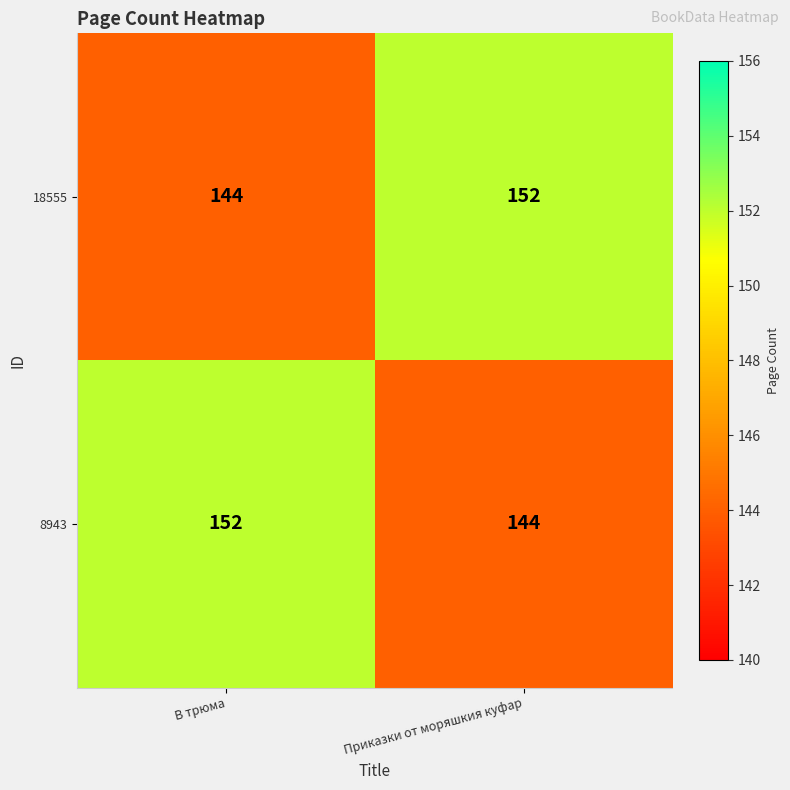

At В трюма, list the series in order from largest to smallest.

8943, 18555